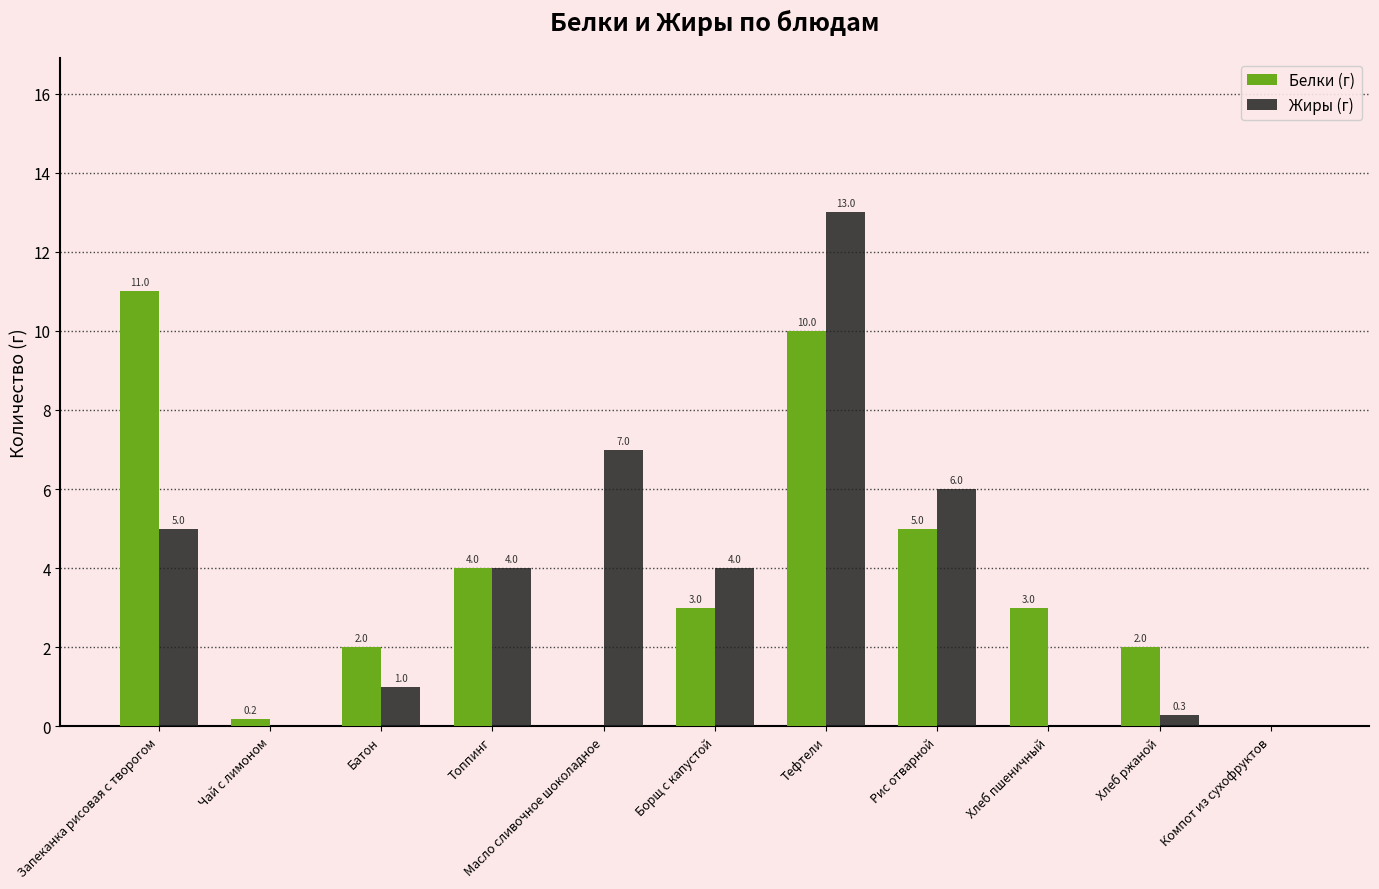

What is the sum of the Жиры (г) values at Хлеб пшеничный and Батон?

1.0